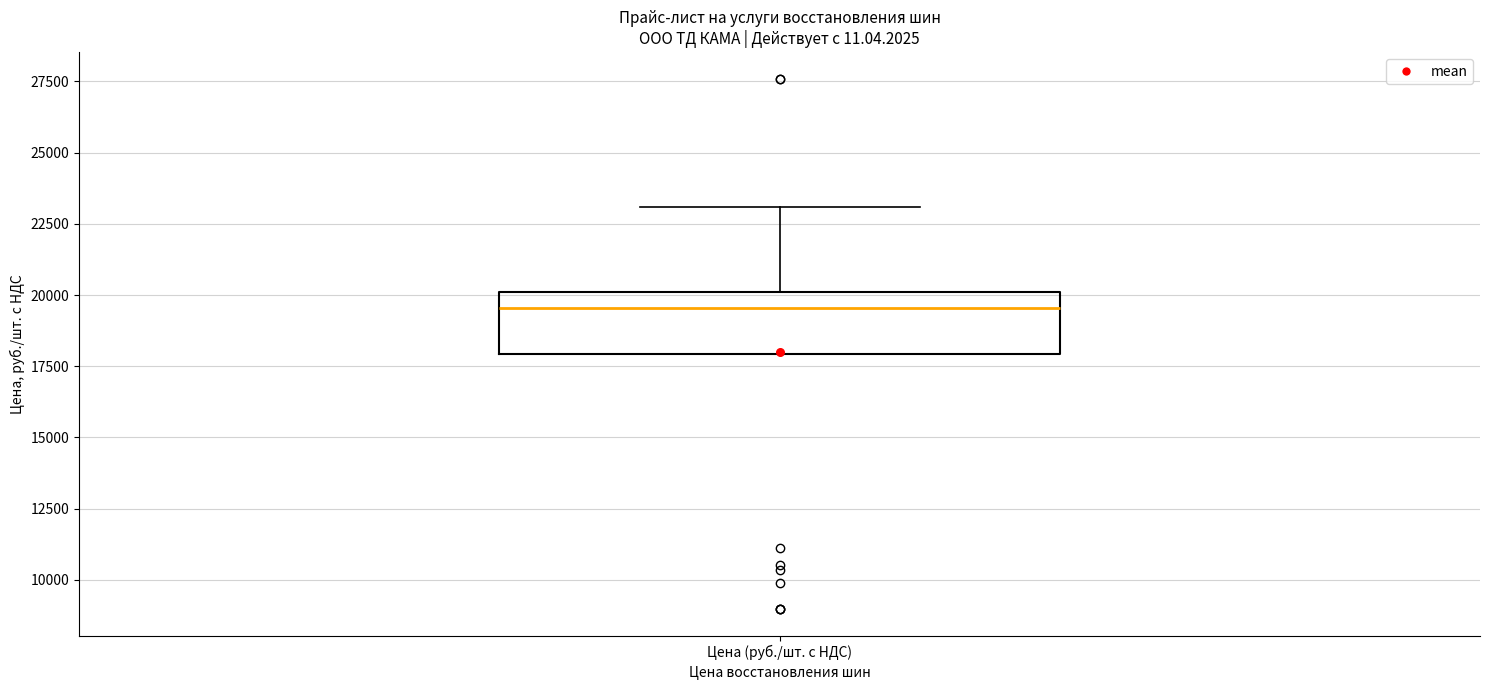

Read this box plot against the y-axis: the position of the median line, the range covered by the box, and the ends of both whiskers. The values are not printed on the chart, so give them approximately, as read against the axis.

median 19500, box 18000 to 20000, whiskers 18000 to 23000